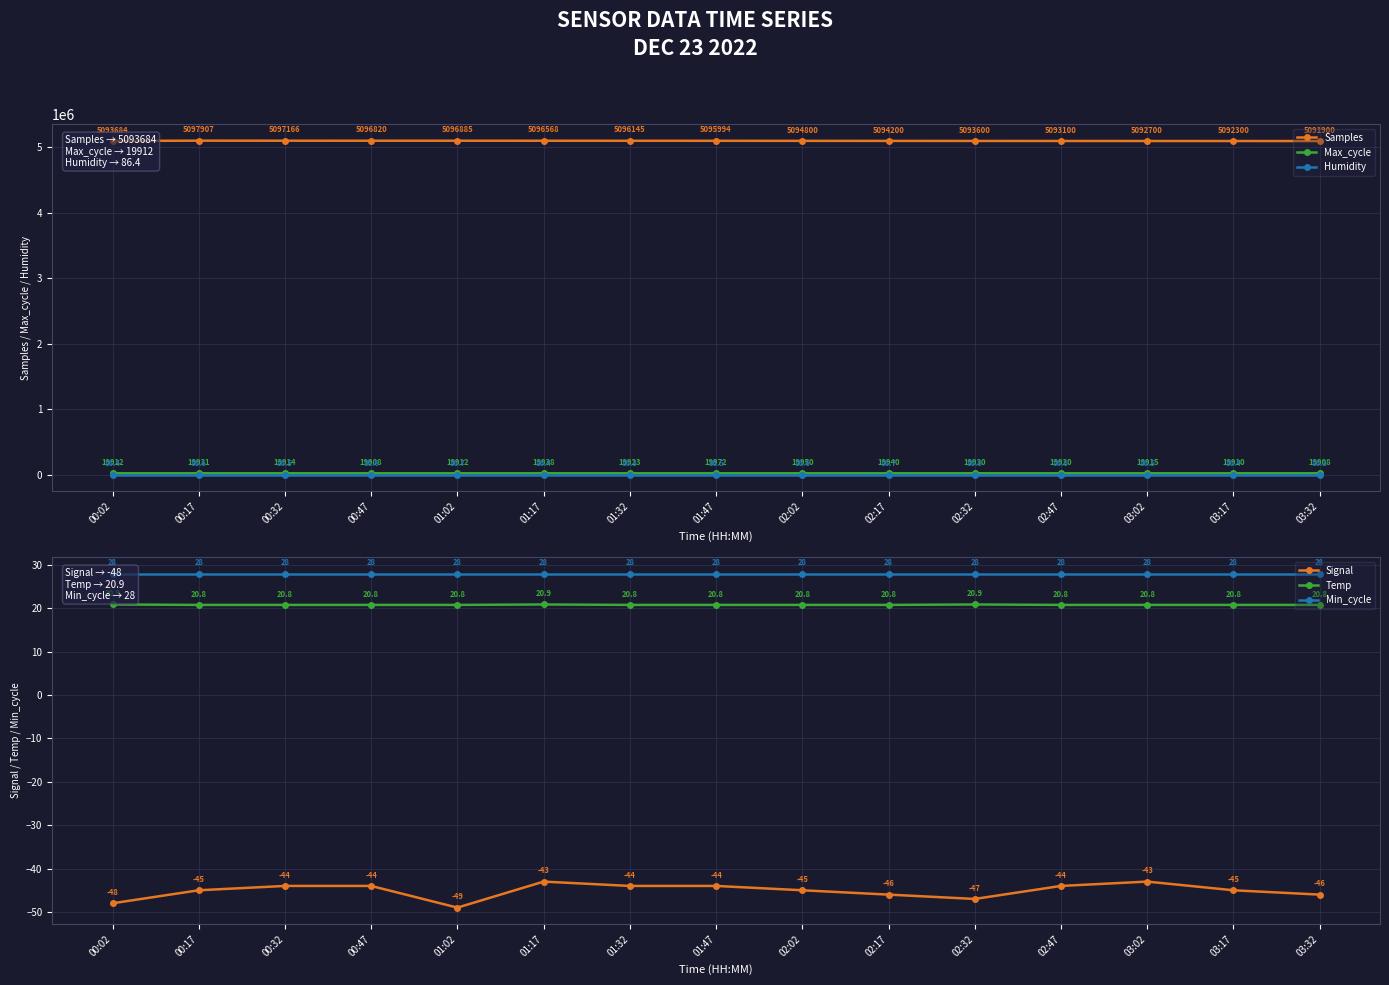

True or false: Temp has a value of 20.8 at 02:47.

True